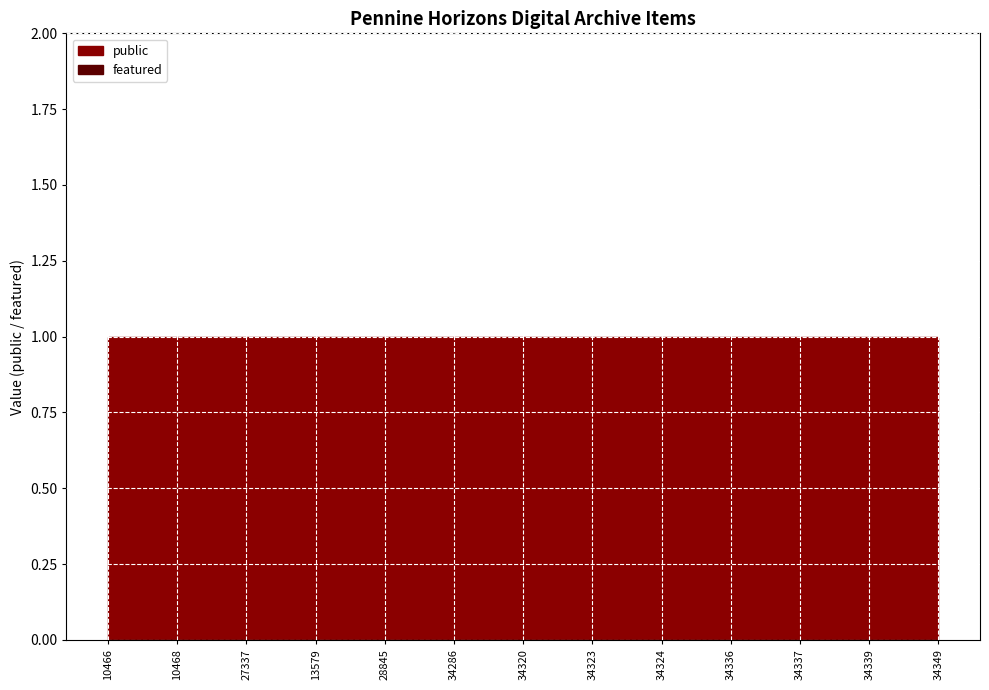

Rank the series by their average value, from highest to lowest.

public, featured